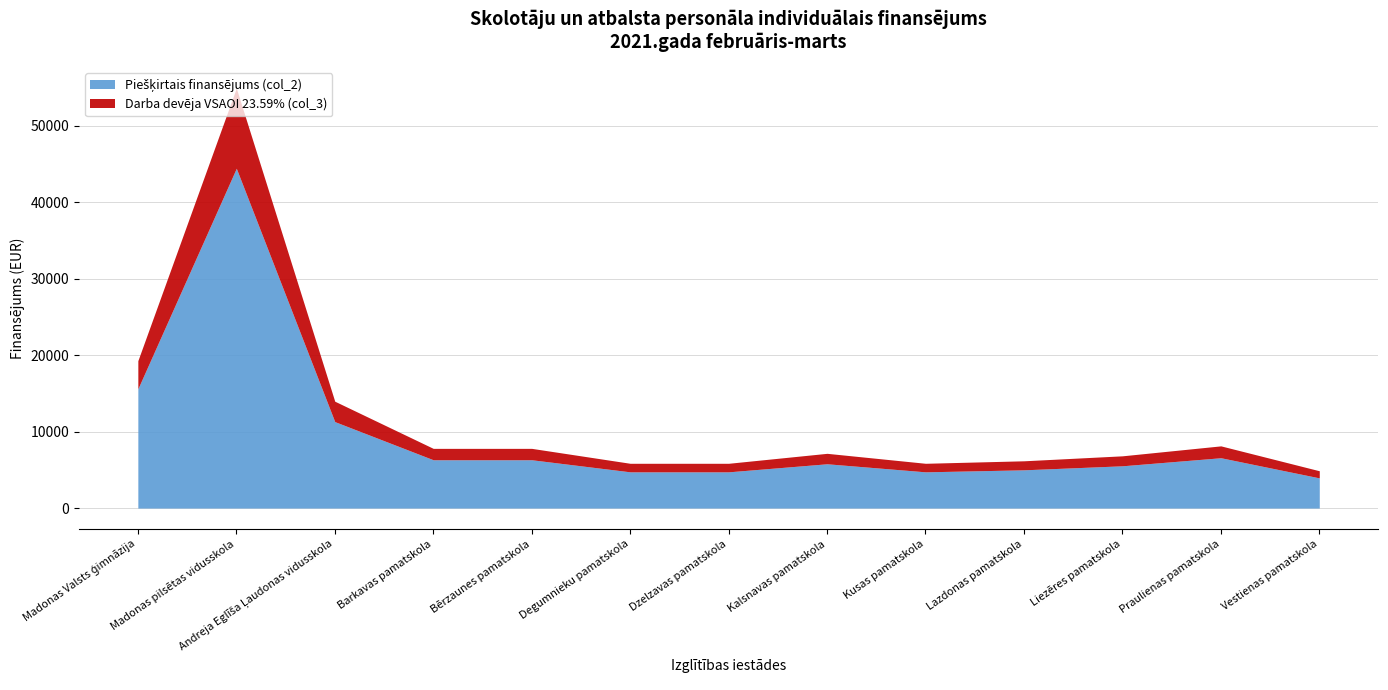

What is the sum of the Piešķirtais finansējums (col_2) values at Degumnieku pamatskola and Vestienas pamatskola?

8690